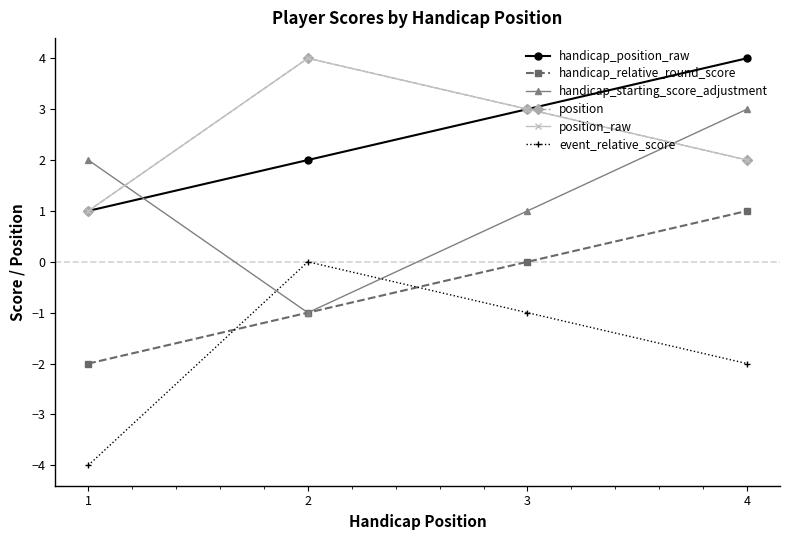

Where does the handicap_starting_score_adjustment series first go above 2?

4